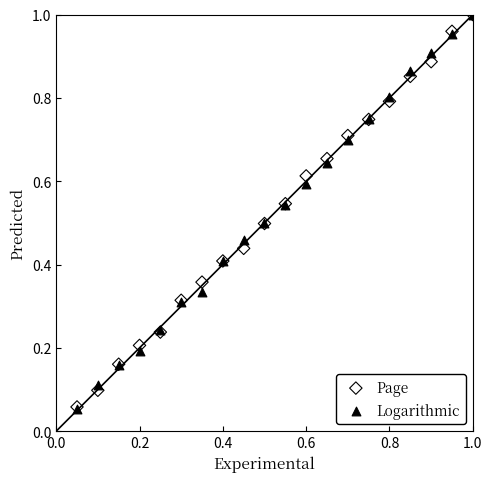

What are all the series names shown in the legend?

Page, Logarithmic